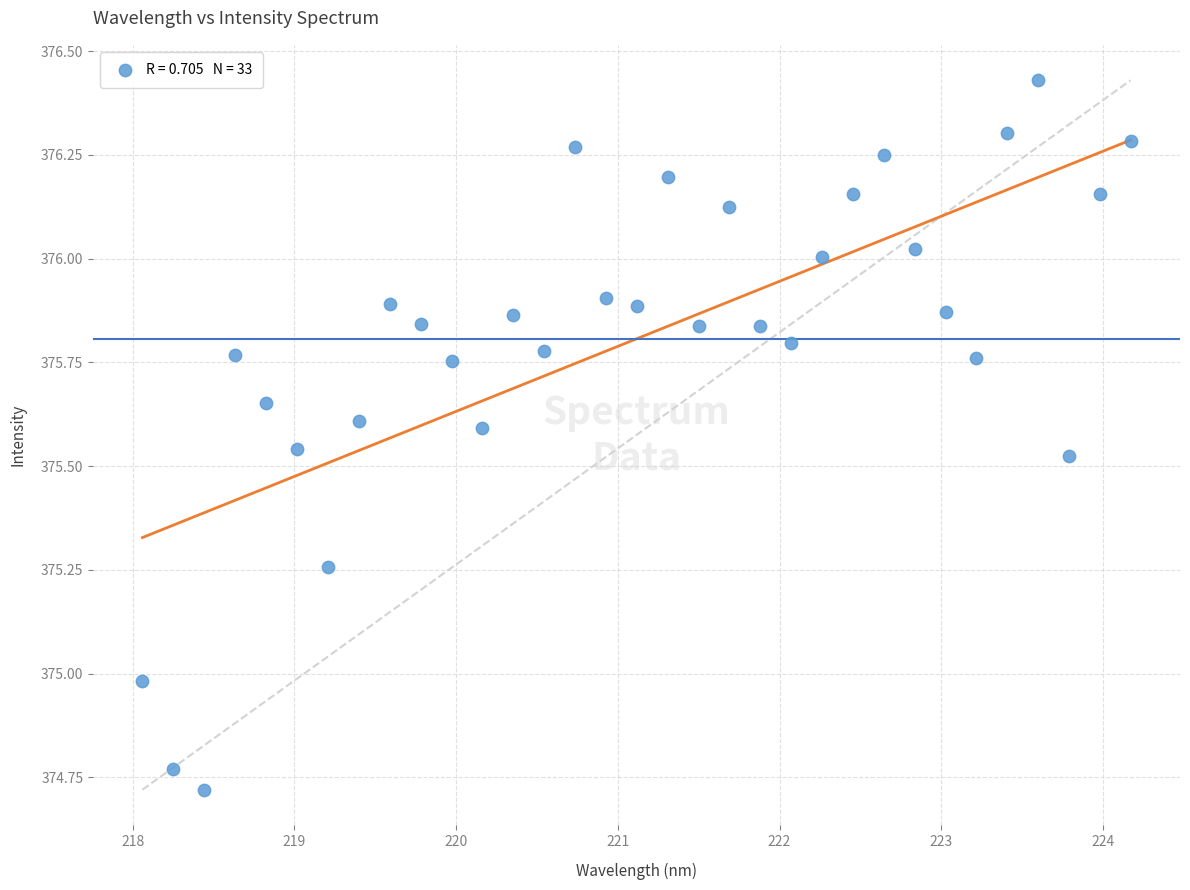

What is the range of Y values (max minus min)?

1.7